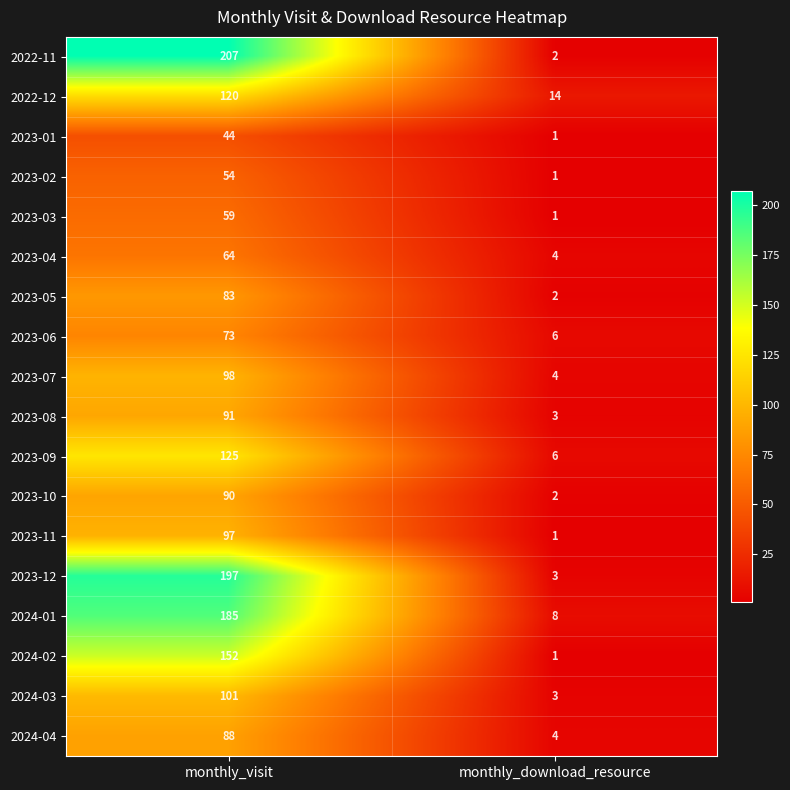

Which series has the largest range (max minus min)?

2022-11